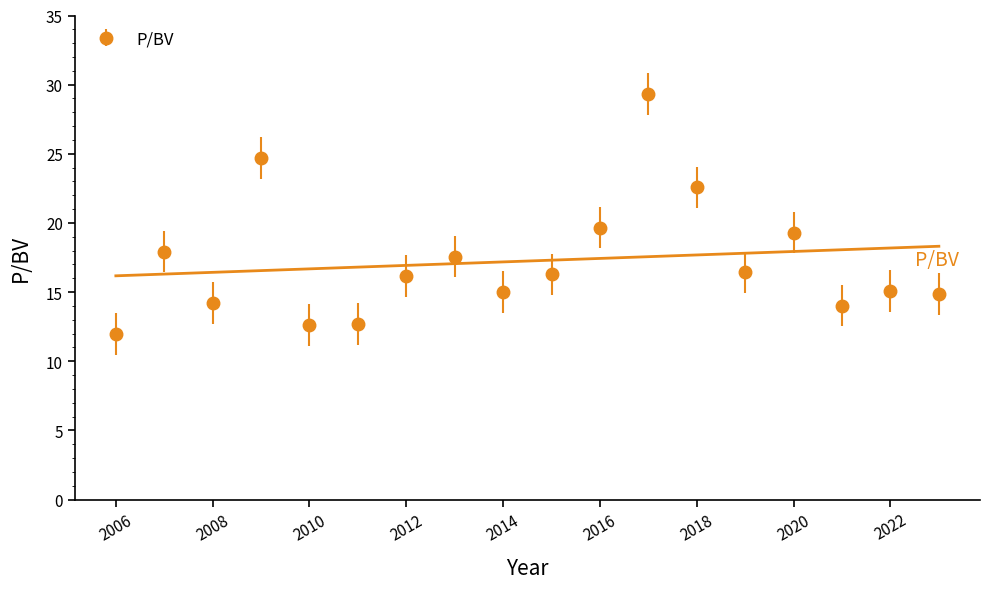

Does the chart display data point markers on the line(s)?

No